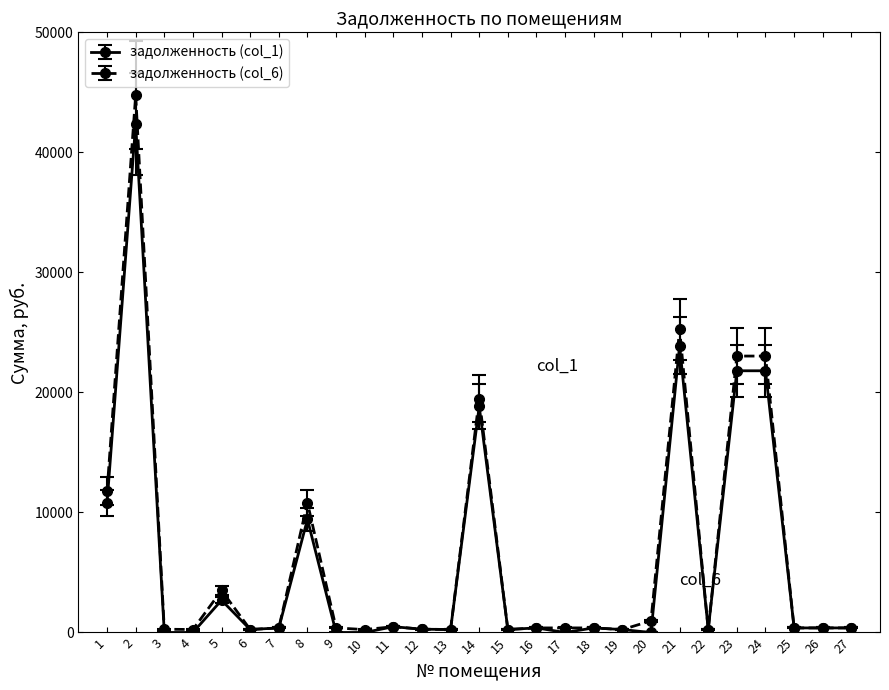

True or false: задолженность (col_6) has more than 0 interior local peaks.

True